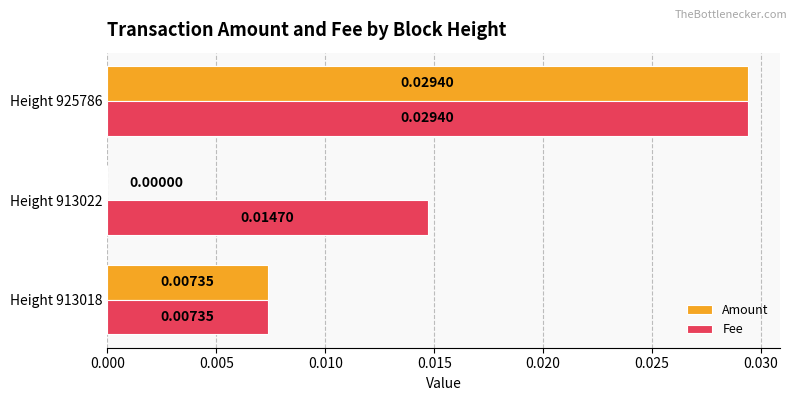

How many Amount values are between 0 and 1?

3